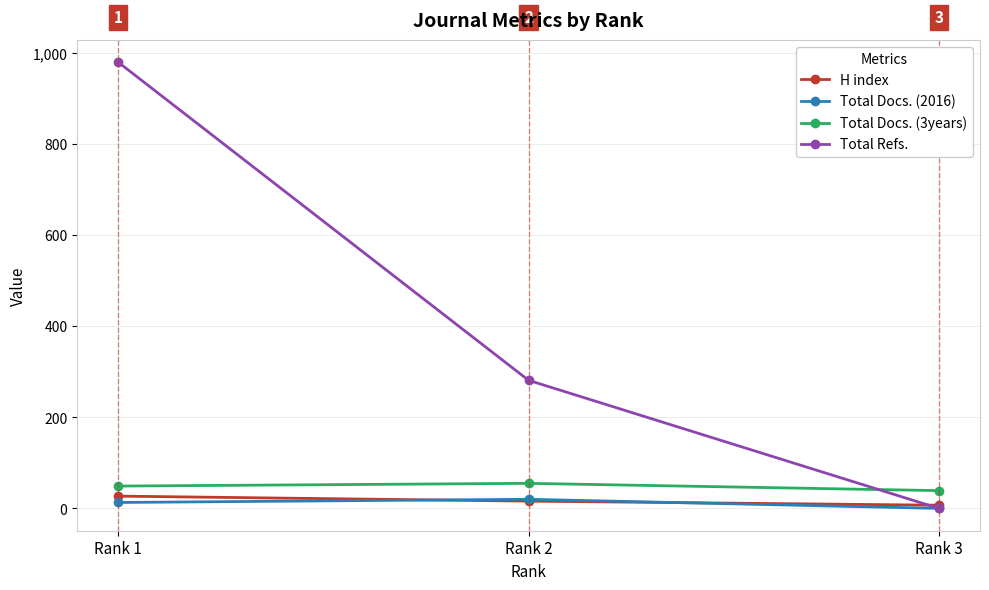

The value of Total Refs. at Rank 1 is 979. True or false?

True